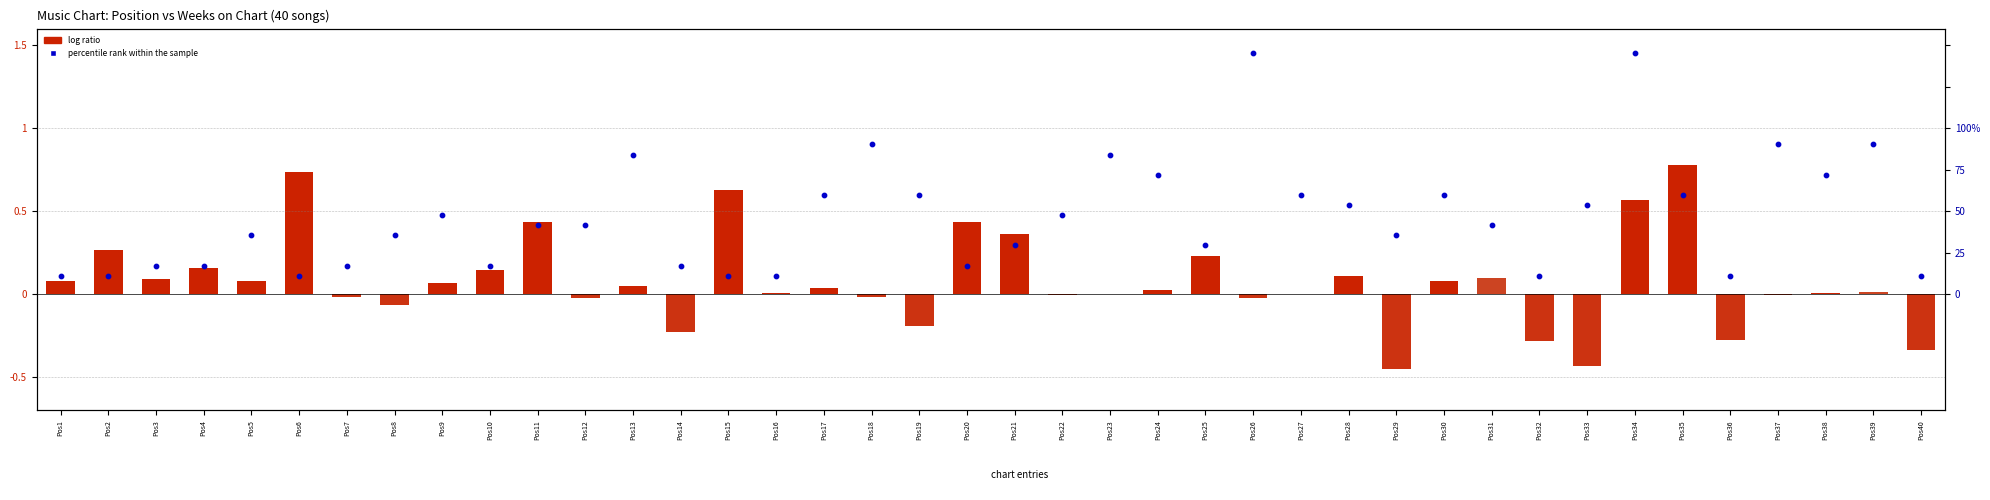

At how many categories does at least one series exceed 0?

40